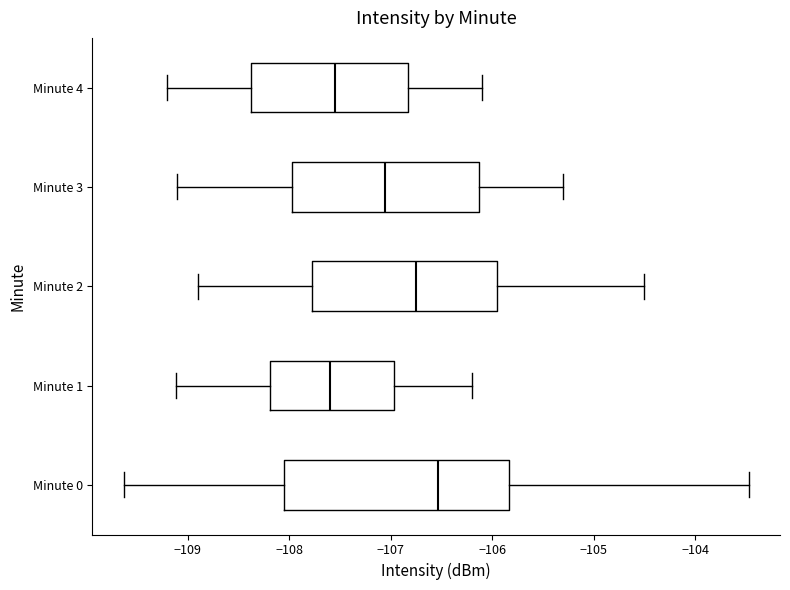

Reading bottom to top, read every box against the x-axis: the position of its median line, the range the box covers, and the ends of its whiskers. The values are not printed on the chart, so give them approximately, as read against the axis.

Minute 0: median -106.5, box -108.0 to -105.8, whiskers -109.6 to -103.5
Minute 1: median -107.6, box -108.2 to -107.0, whiskers -109.1 to -106.2
Minute 2: median -106.7, box -107.8 to -105.9, whiskers -108.9 to -104.5
Minute 3: median -107.0, box -108.0 to -106.1, whiskers -109.1 to -105.3
Minute 4: median -107.5, box -108.4 to -106.8, whiskers -109.2 to -106.1